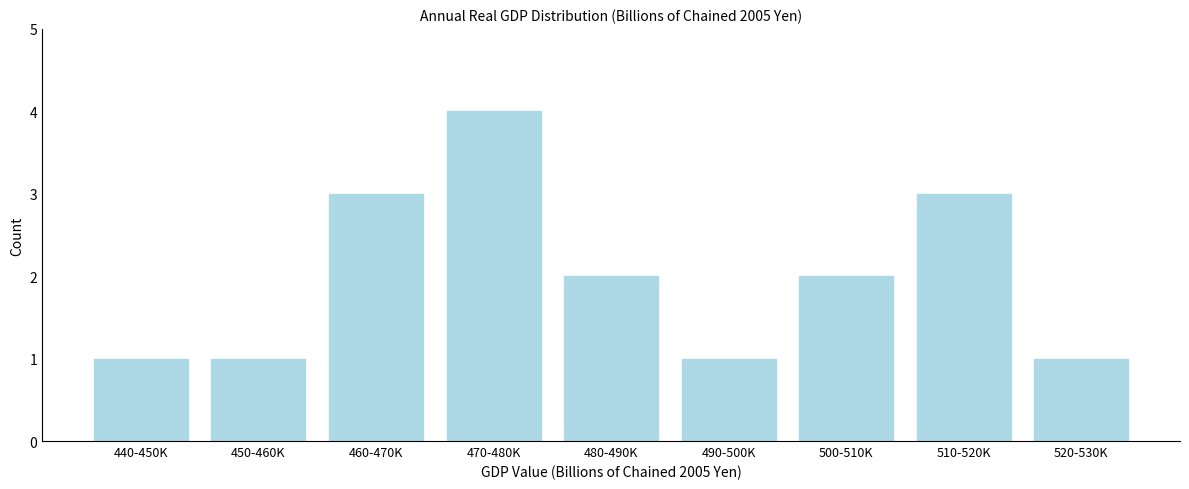

Reading left to right, list all the values displayed in this chart.

1	1	3	4	2	1	2	3	1